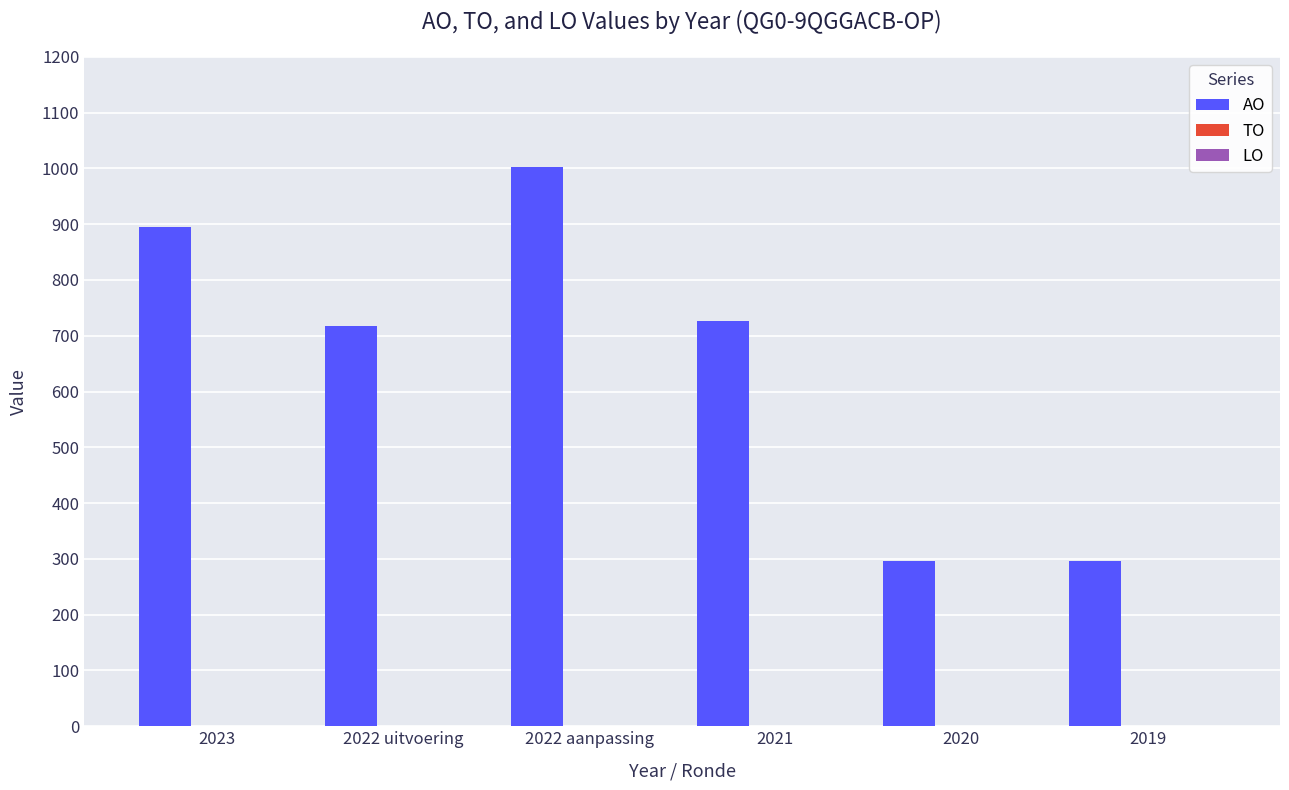

Reading left to right, transcribe all the data shown in this chart.

895	717	1002	727	296	296